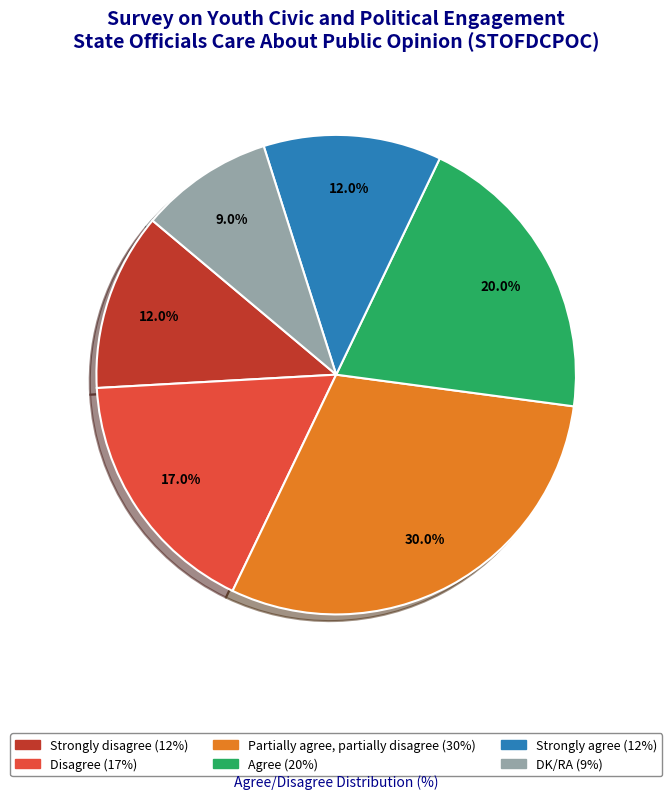

Is Disagree the majority of the pie?

No